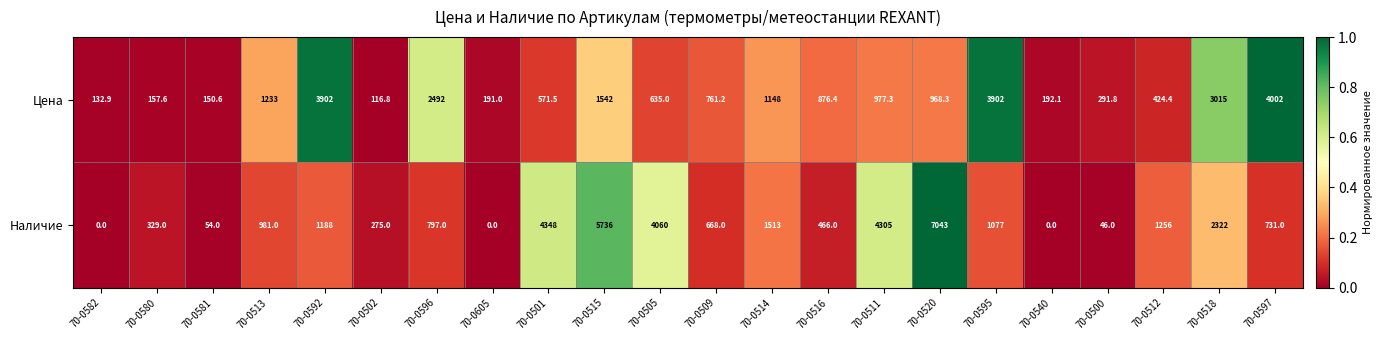

What is the maximum value for Наличие?

7043.0